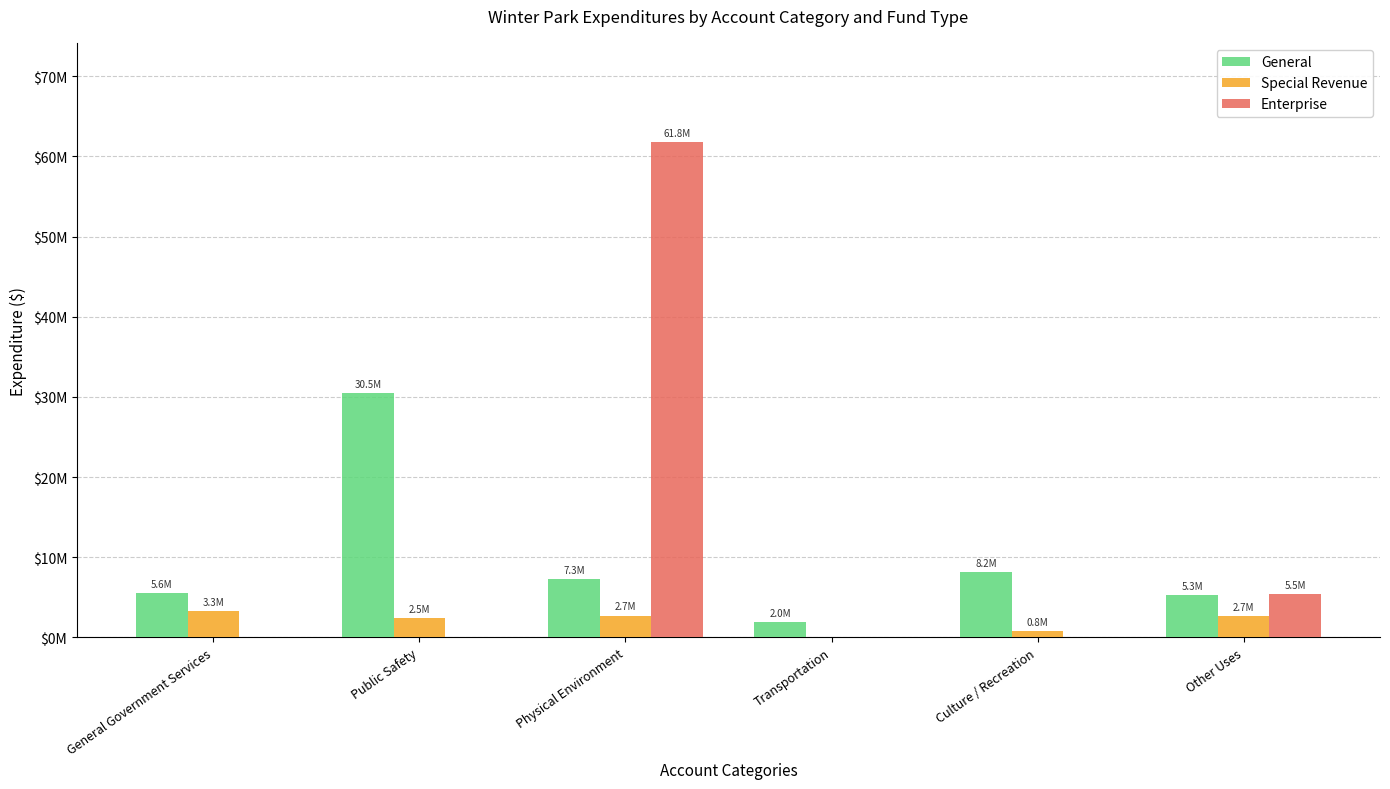

Reading right to left, extract all data points from this chart.

General: 5316947	8212703	1964981	7310327	30468307	5578963
Special Revenue: 2658575	806896	0	2741321	2474831	3267851
Enterprise: 5464693	0	0	61790974	0	0